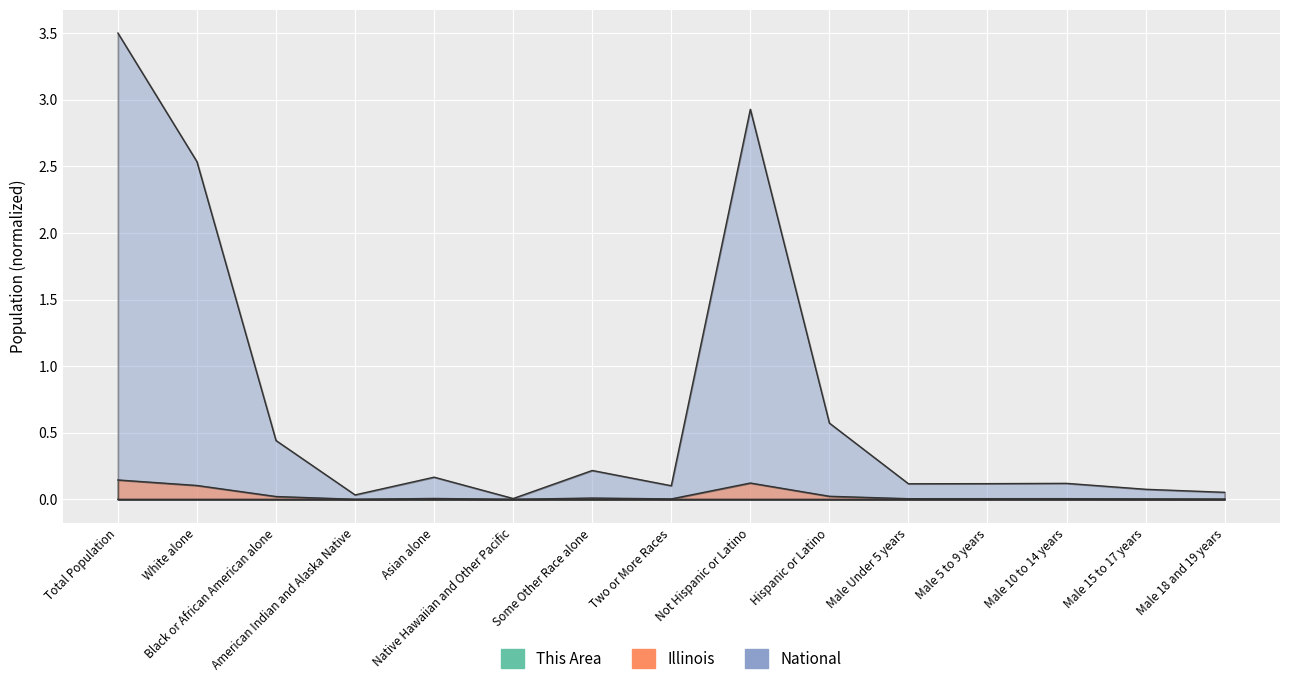

At which category is the sum across all series the highest?

Total Population